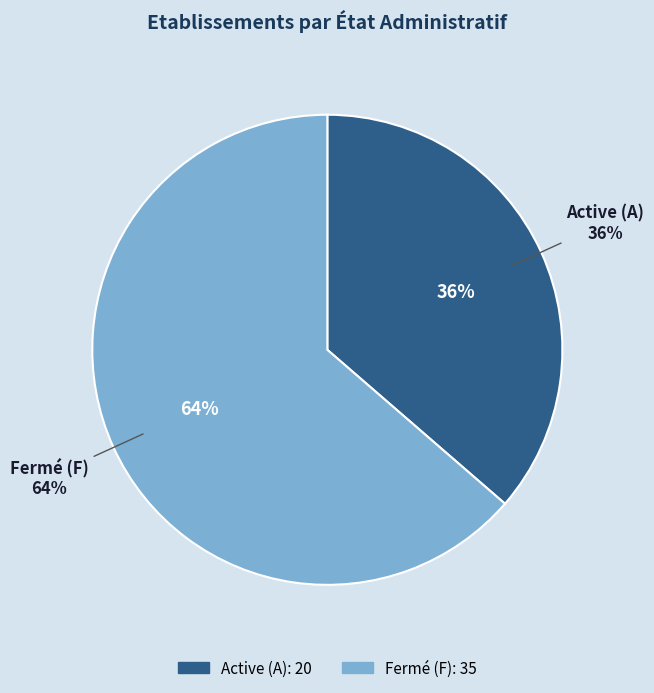

What is the majority slice?

O